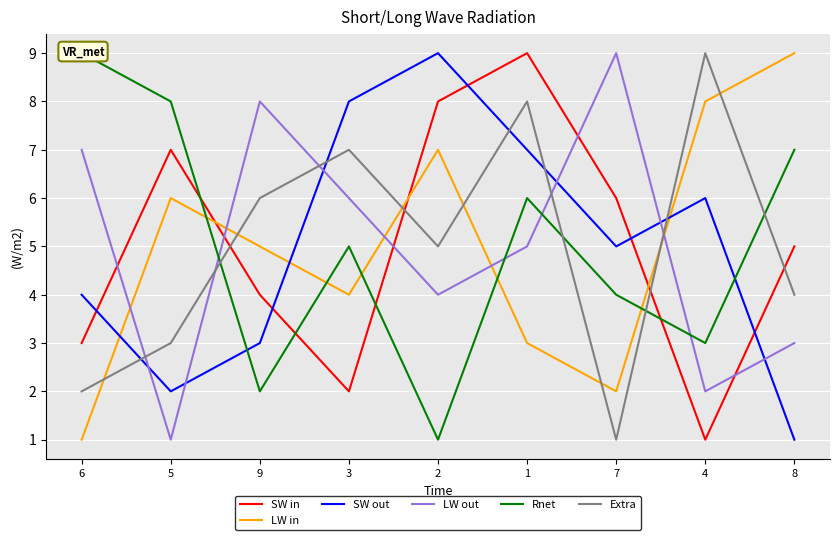

Read the SW out value at 2.

9